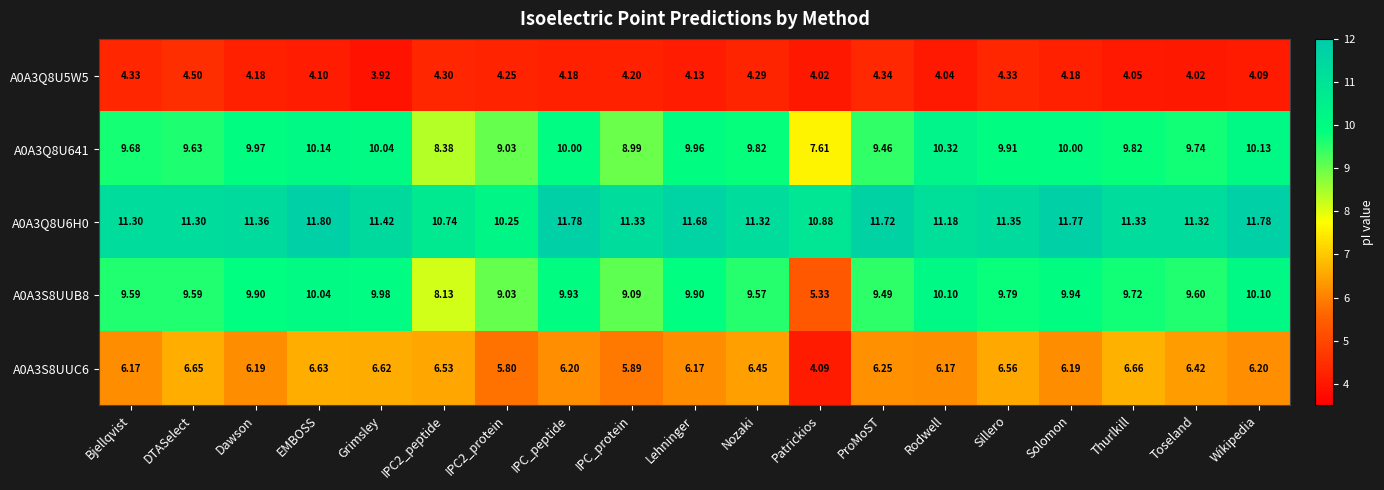

At which category is the sum across all series the highest?

EMBOSS